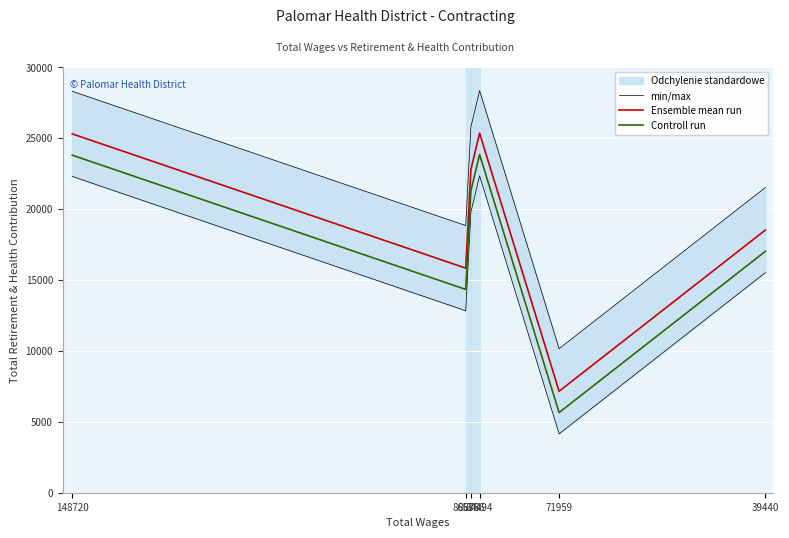

Does the chart display data point markers on the line(s)?

No